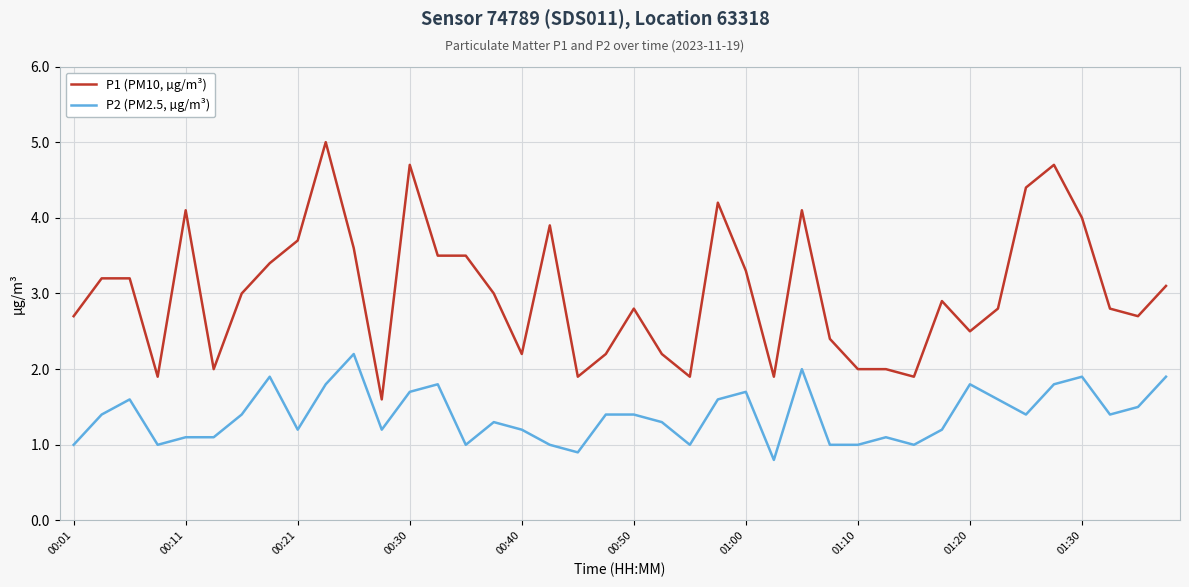

What is the difference between the maximum and minimum values in the P1 (PM10, µg/m³) series?

3.4